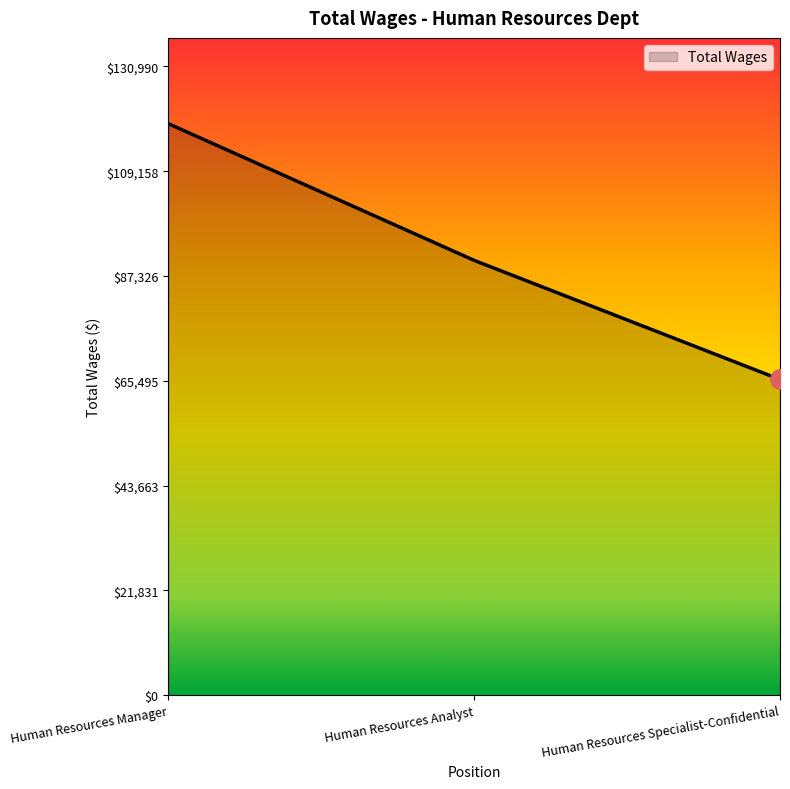

What is the sum of the values at Human Resources Manager and Human Resources Analyst?

209674